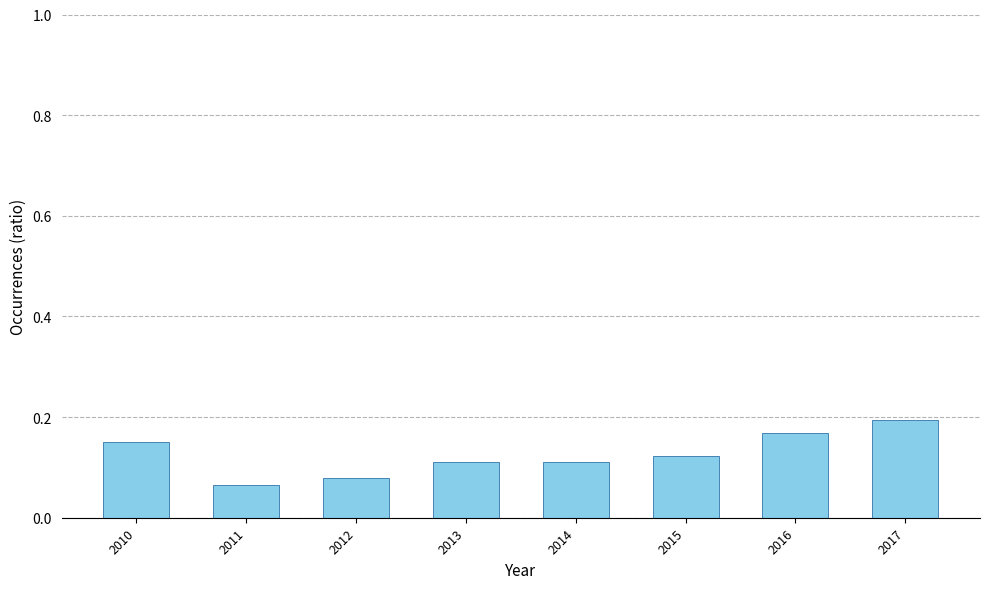

What is the sum of all values?

1.0